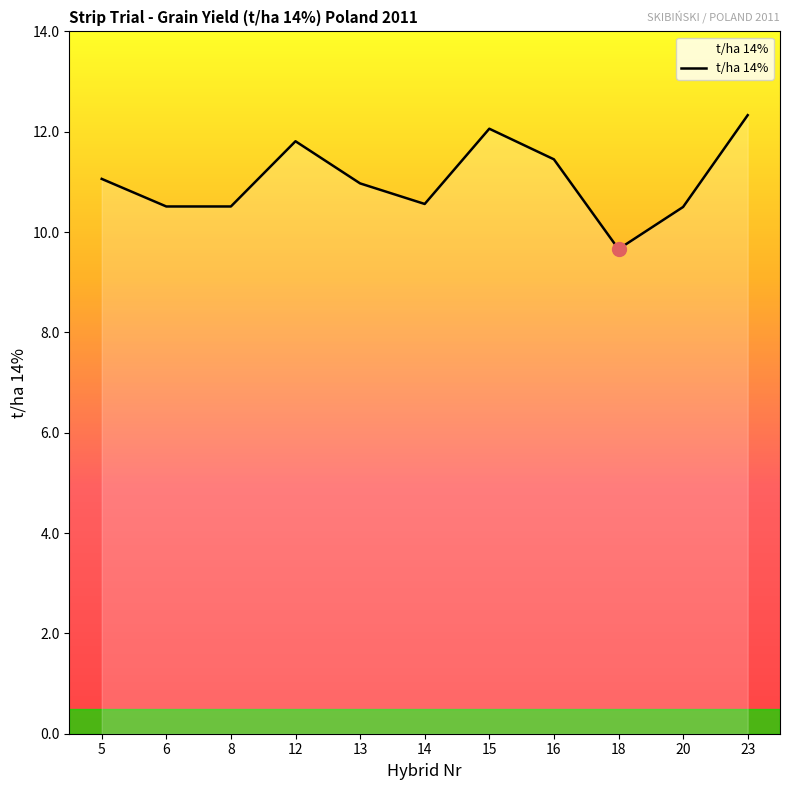

How many lines are shown in the chart?

1